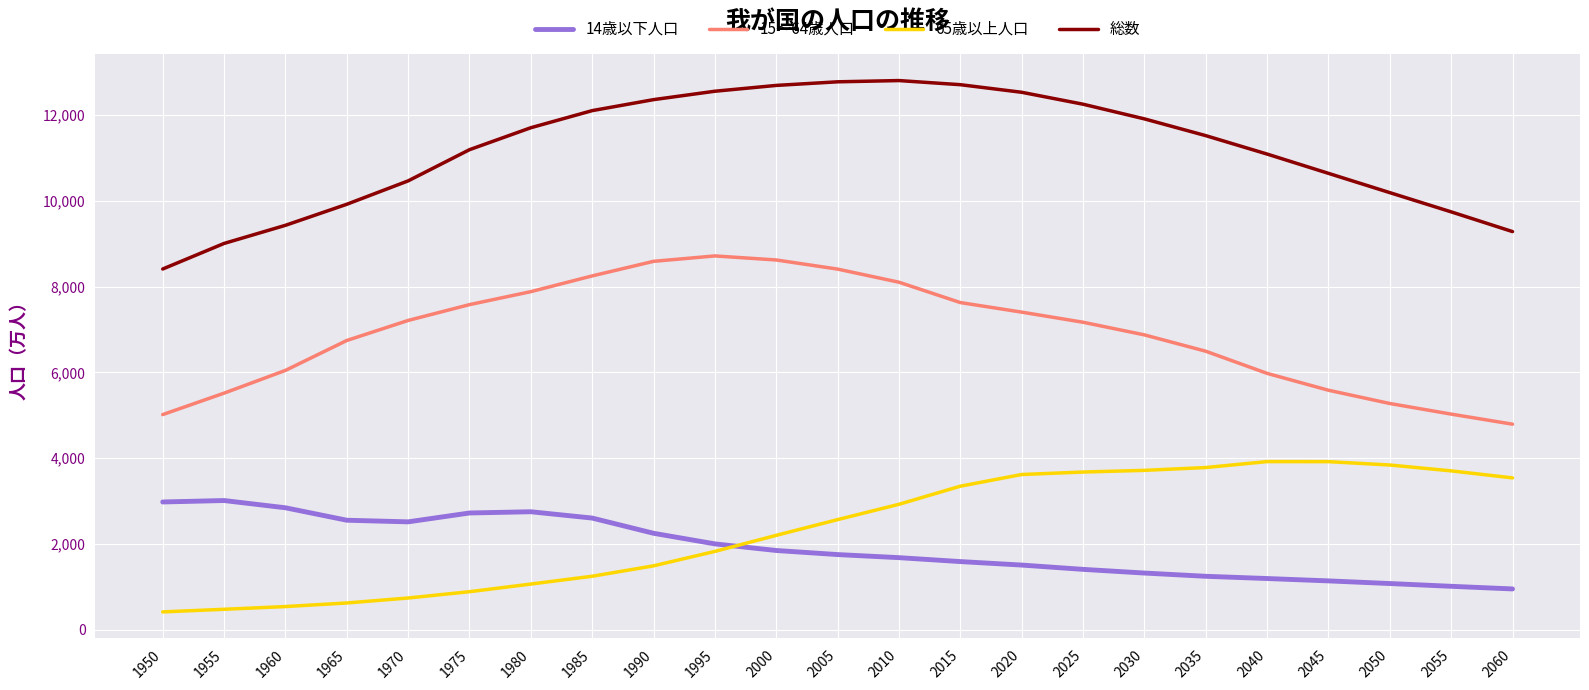

What is the minimum value shown in the chart?

415.5